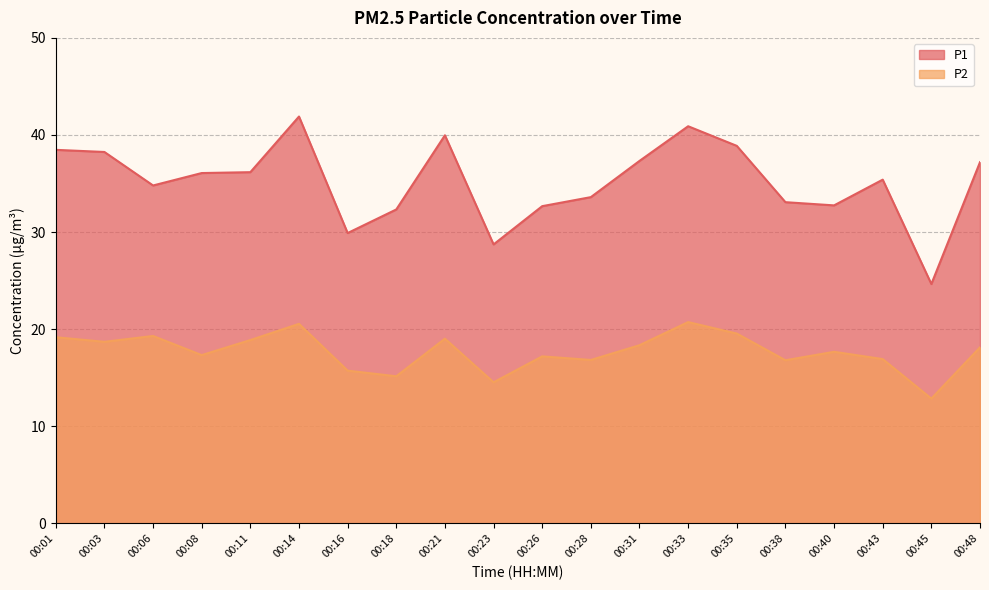

What is the sum of all P1 values?

703.1